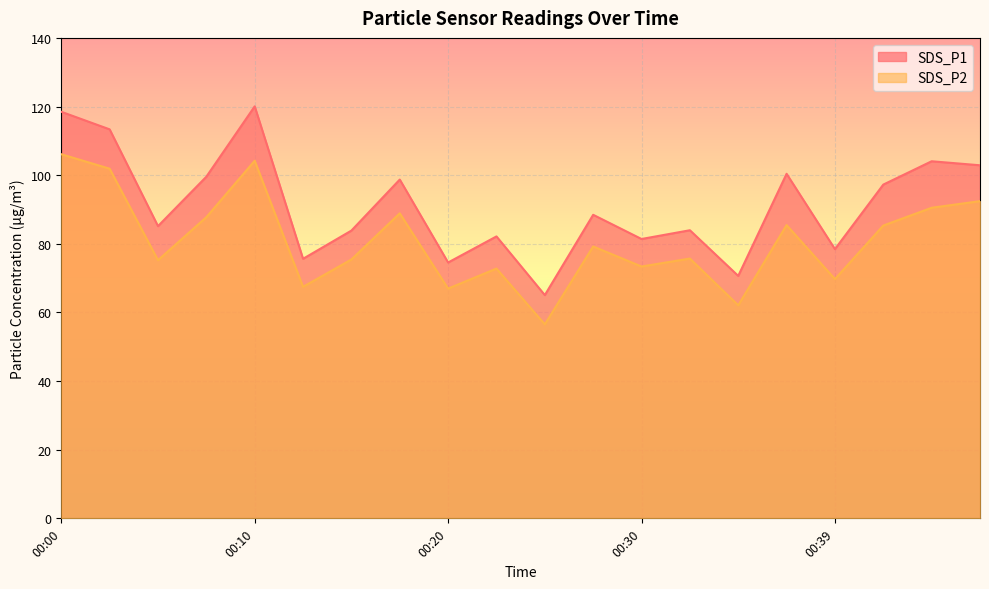

In SDS_P1, how many points are higher than both neighbors (excluding endpoints)?

7